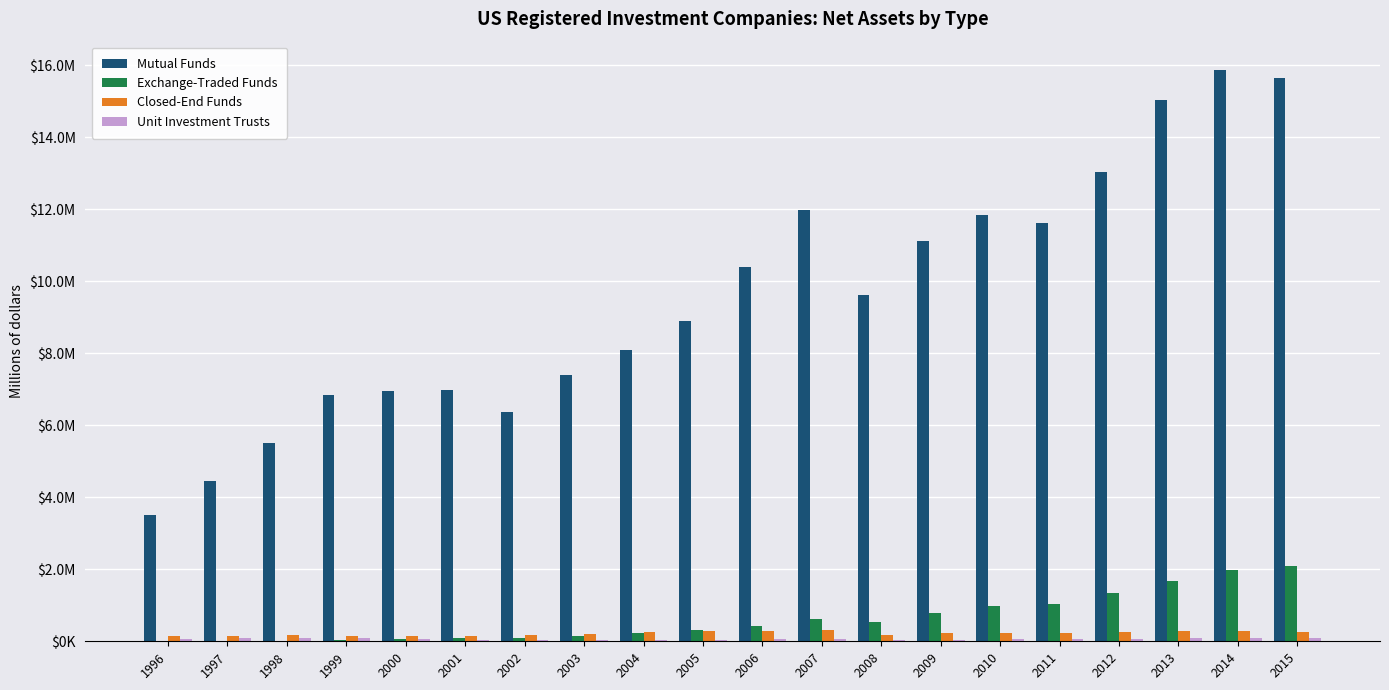

Where does the Unit Investment Trusts series first go above 59931?

1996